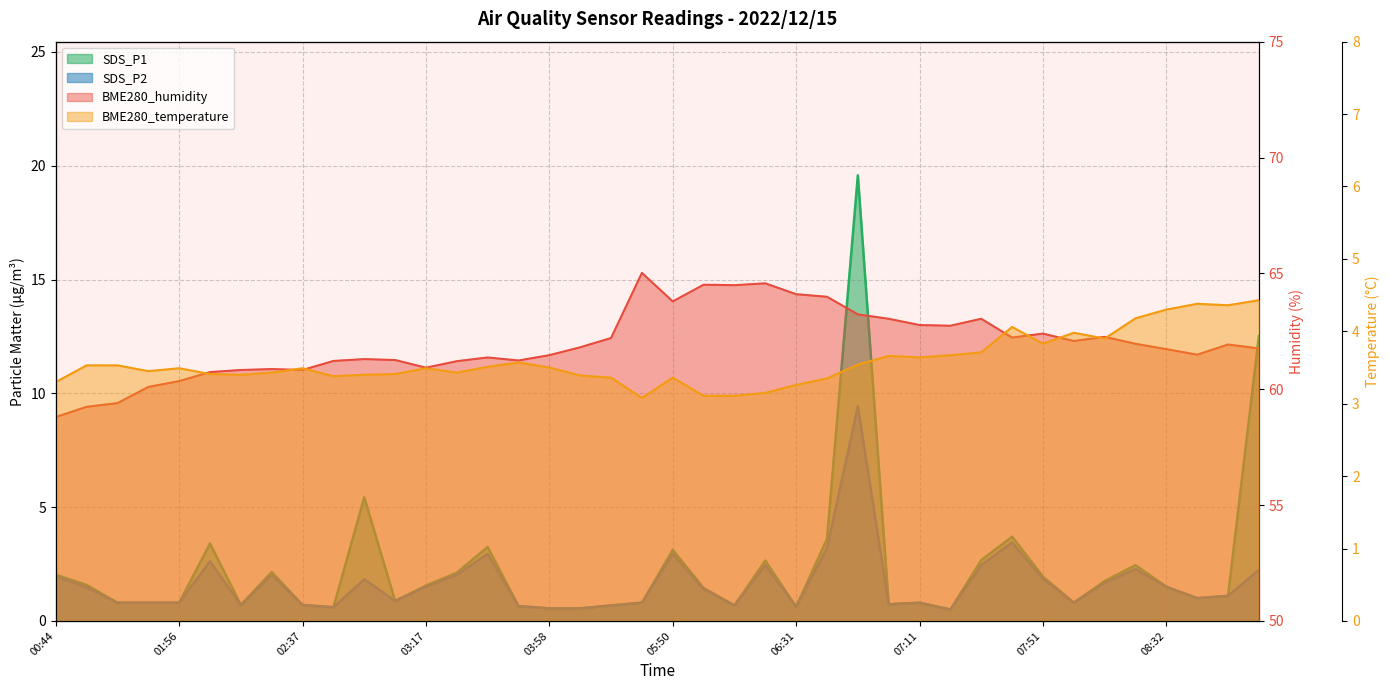

True or false: BME280_temperature and SDS_P1 intersect in this chart.

True